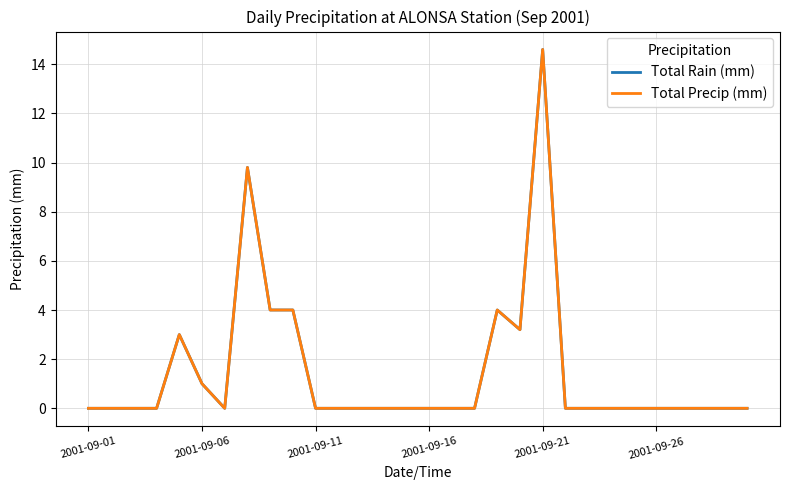

Is this an area chart (filled region under the line)?

No